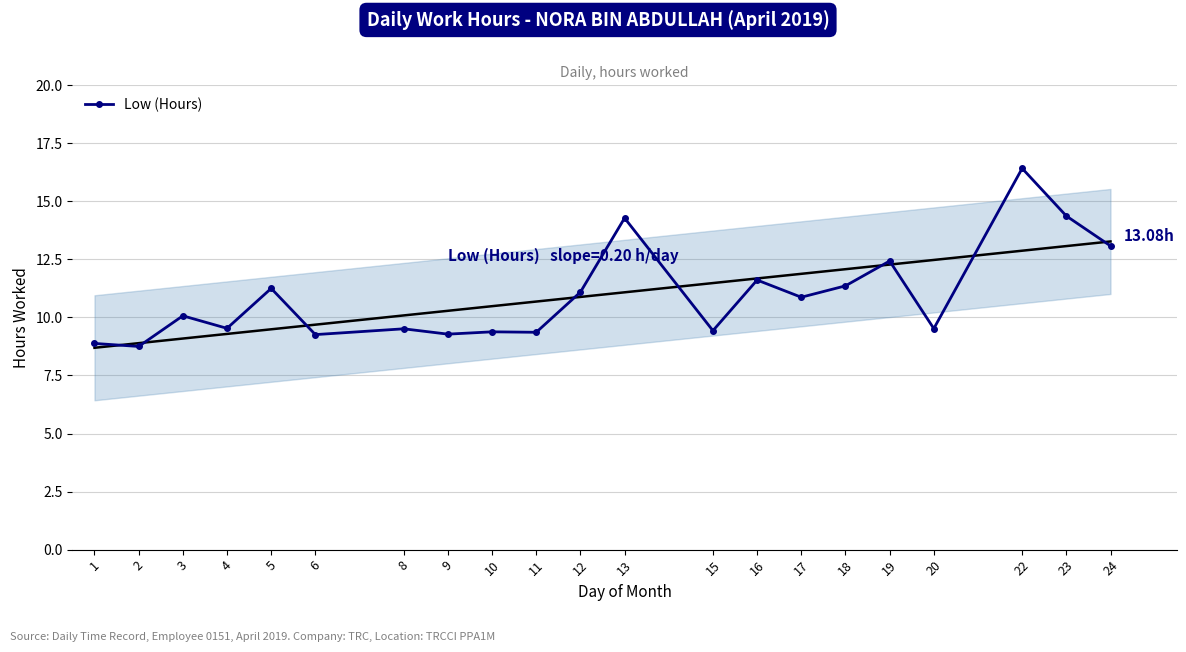

Between 24 and 13, which is larger?

13